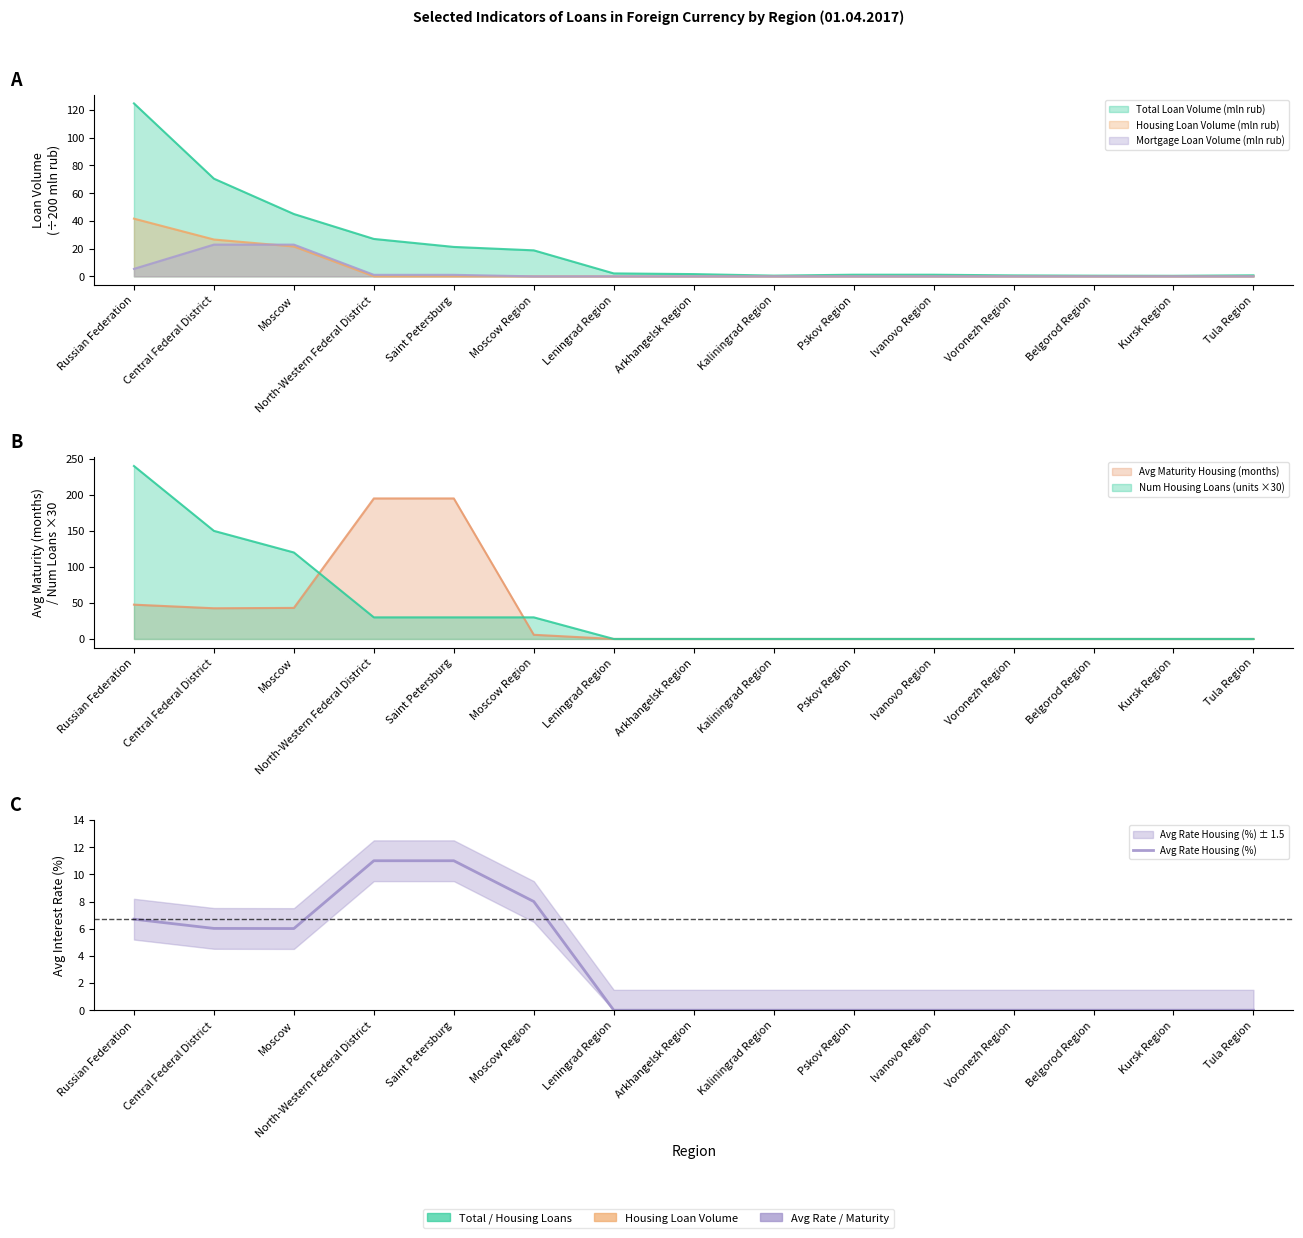

Reading left to right, transcribe all the data shown in this chart.

Russian Federation=6.7	Central Federal District=6.0	Moscow=6.0	North-Western Federal District=11.0	Saint Petersburg=11.0	Moscow Region=8.0	Leningrad Region=0.0	Arkhangelsk Region=0.0	Kaliningrad Region=0.0	Pskov Region=0.0	Ivanovo Region=0.0	Voronezh Region=0.0	Belgorod Region=0.0	Kursk Region=0.0	Tula Region=0.0